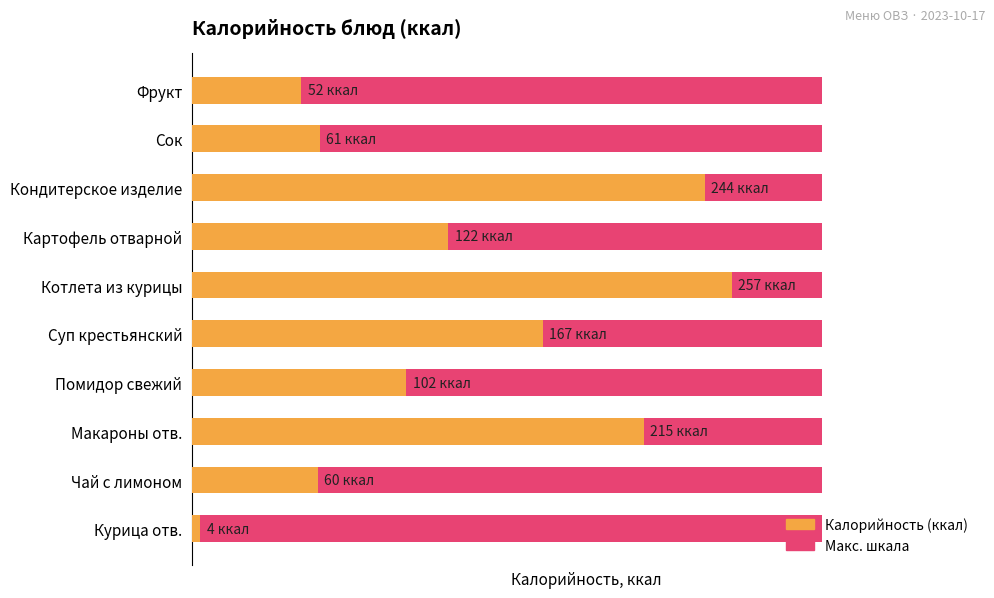

True or false: Калорийность (ккал) has a value of 61.0 at Сок.

True